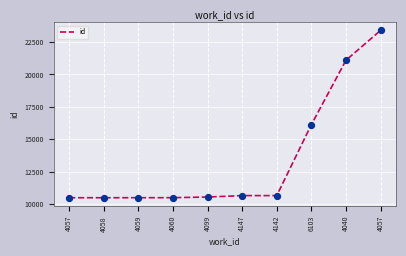

What is the change in value from 4058 to 4057?

+12896